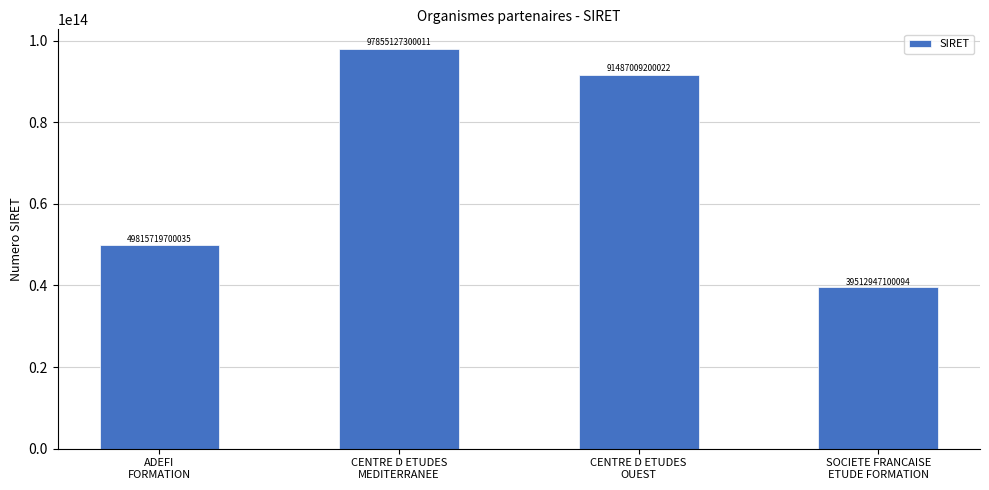

List the labels in order of value, largest first.

CENTRE D ETUDES
MEDITERRANEE, CENTRE D ETUDES
OUEST, ADEFI
FORMATION, SOCIETE FRANCAISE
ETUDE FORMATION